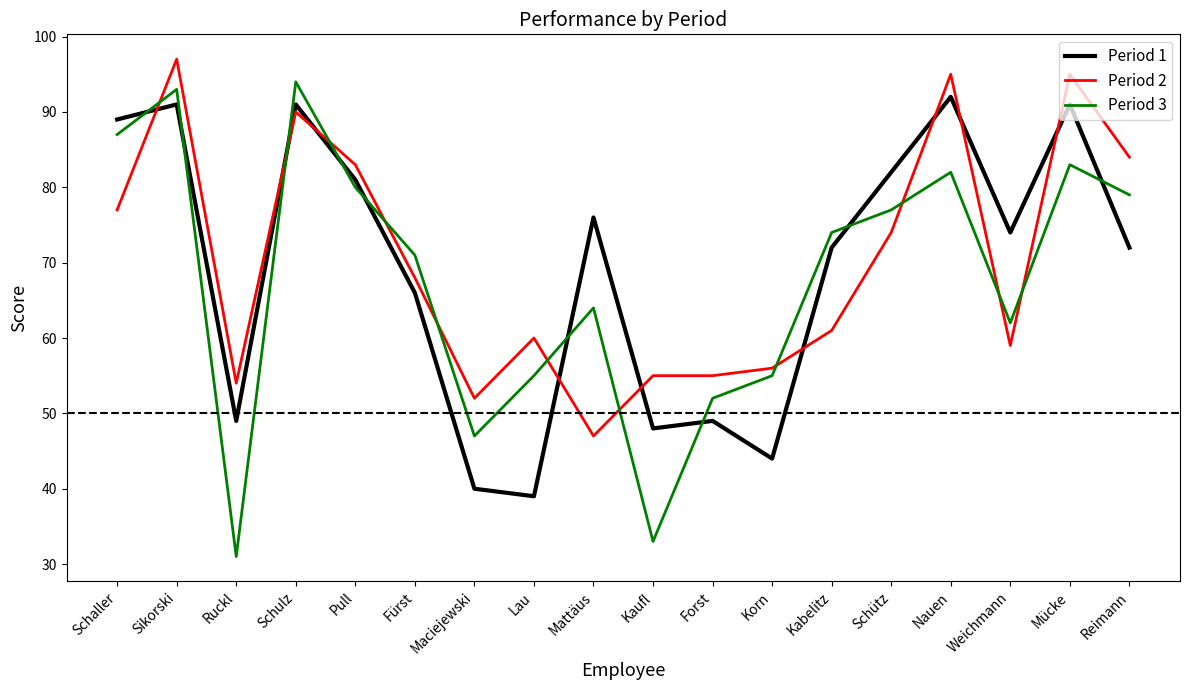

What is the spread (max minus min) of values at Kabelitz?

13